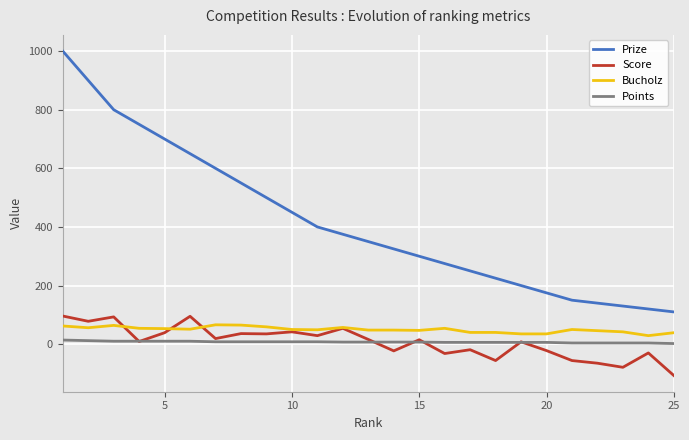

Which series has the largest total across all categories?

Prize